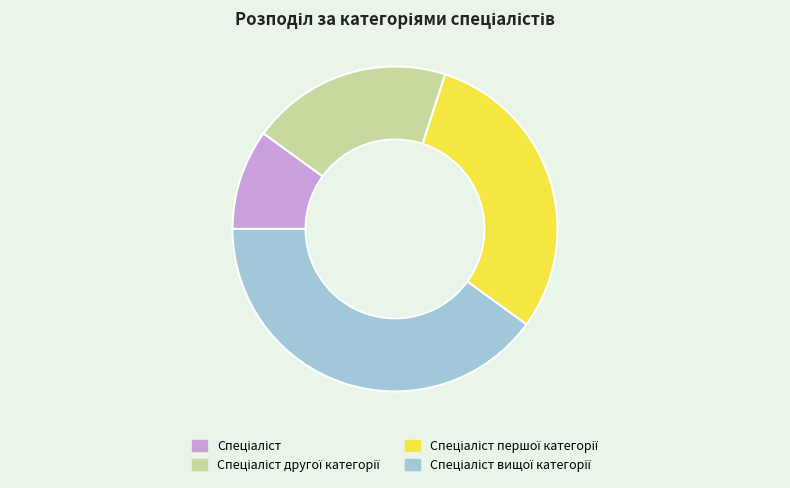

Which has a higher value, Спеціаліст першої категорії or Спеціаліст?

Спеціаліст першої категорії